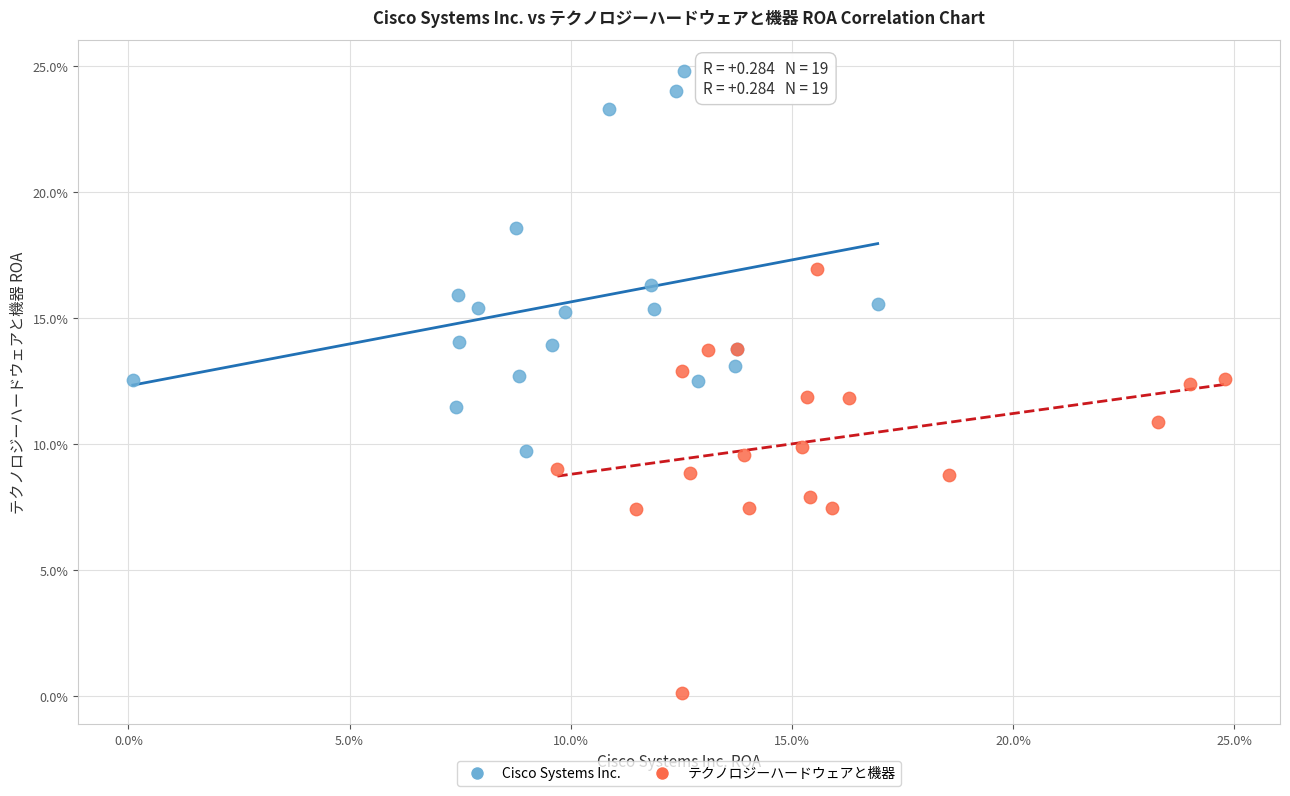

Which series reaches the minimum Y coordinate?

テクノロジーハードウェアと機器